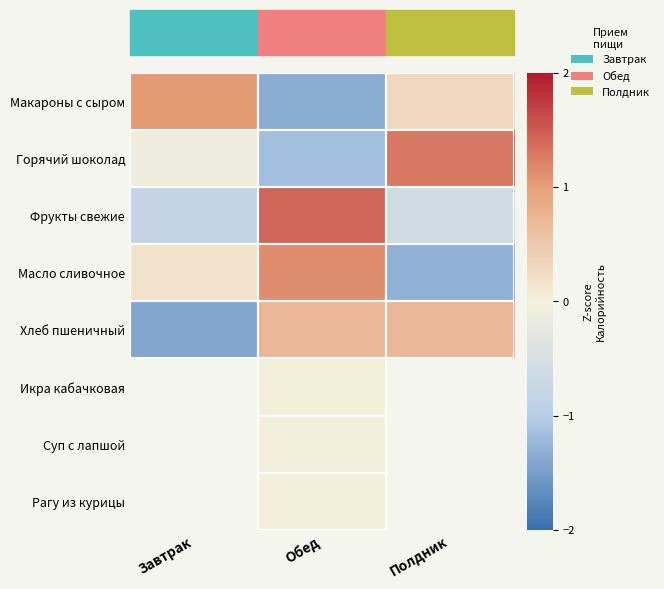

Is the value of Икра кабачковая at Обед greater than the value of Хлеб пшеничный at Завтрак?

Yes